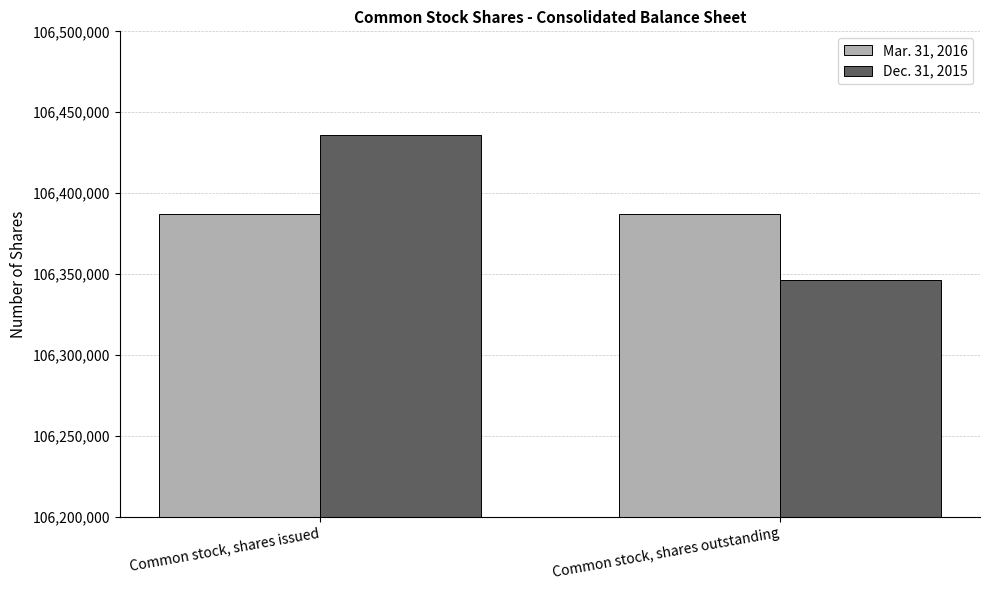

List the series in order of their peak value, lowest first.

Mar. 31, 2016, Dec. 31, 2015